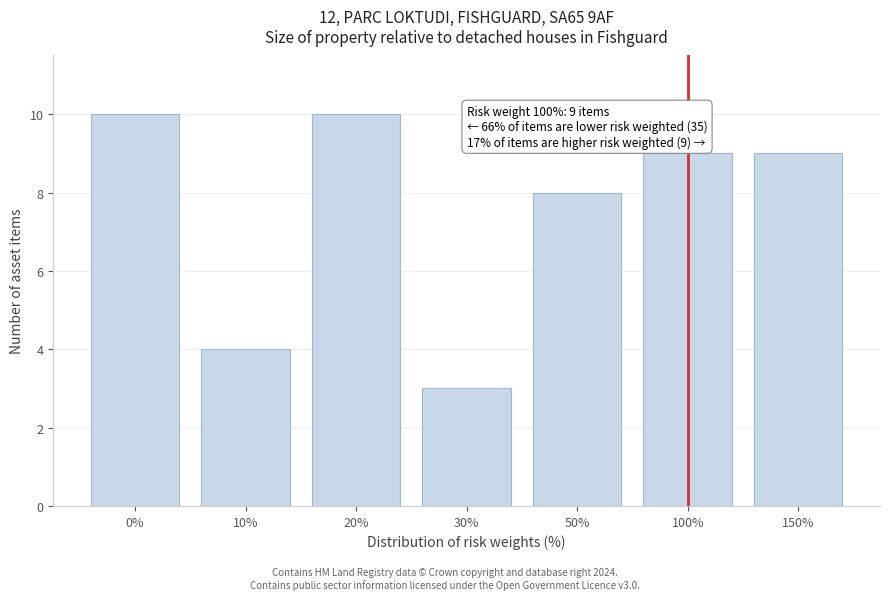

Reading left to right, list all the values displayed in this chart.

10	4	10	3	8	9	9